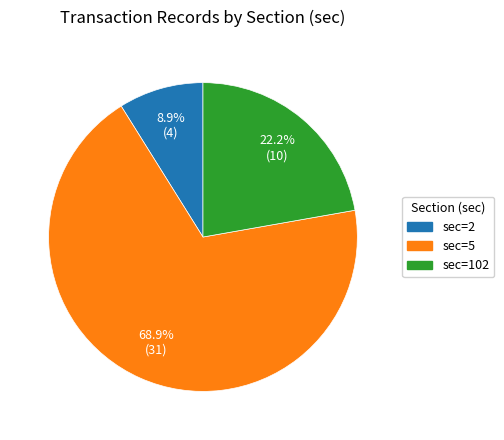

Is there any slice that represents more than half of the pie?

Yes